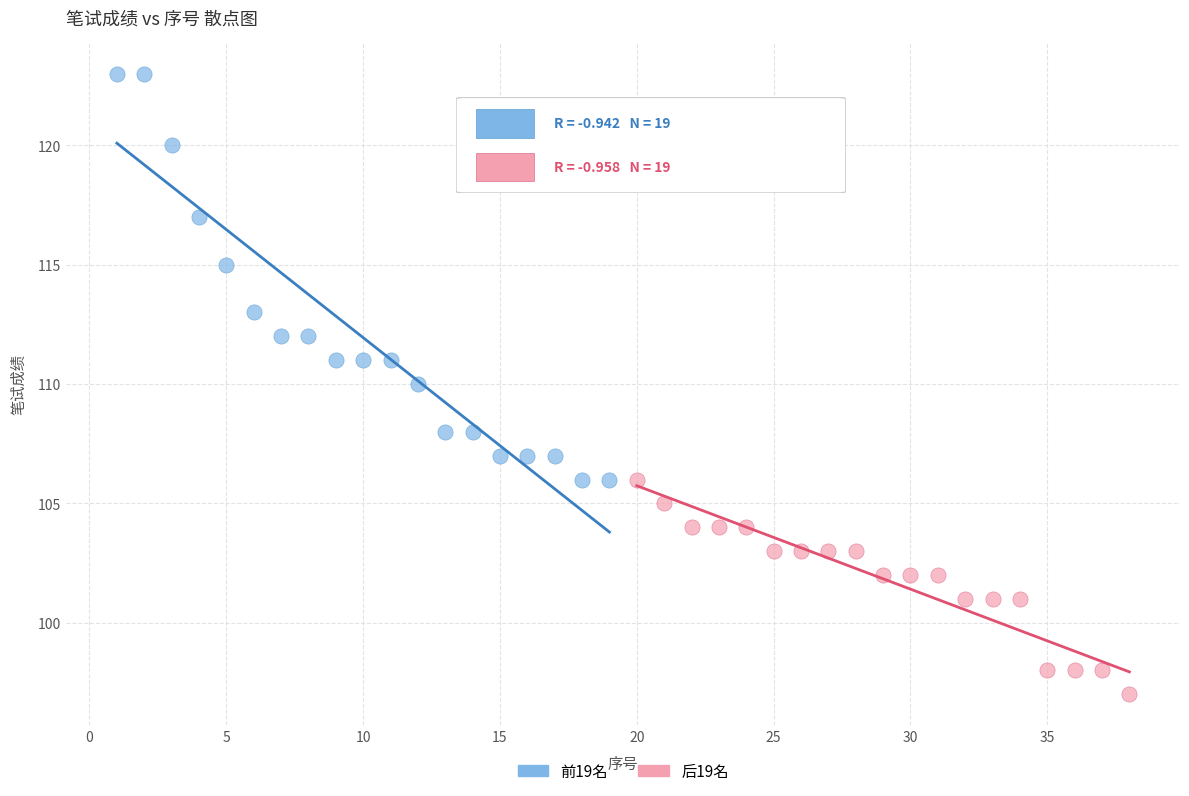

Which series contains the lowest Y value?

后19名